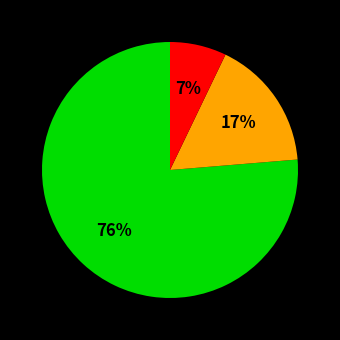

Does any single category account for the majority?

Yes